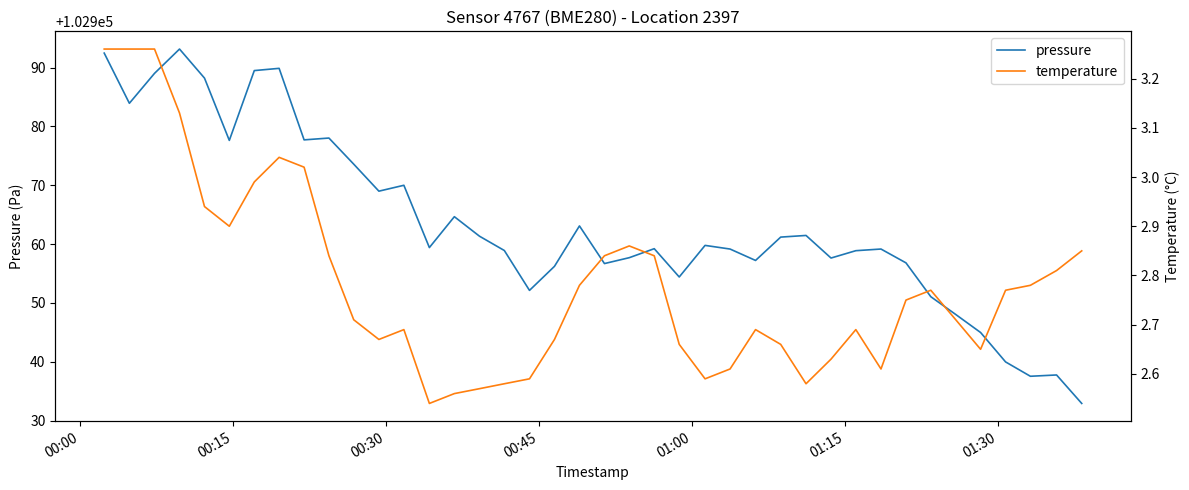

Is it true that temperature equals 4.7 at 9?

False